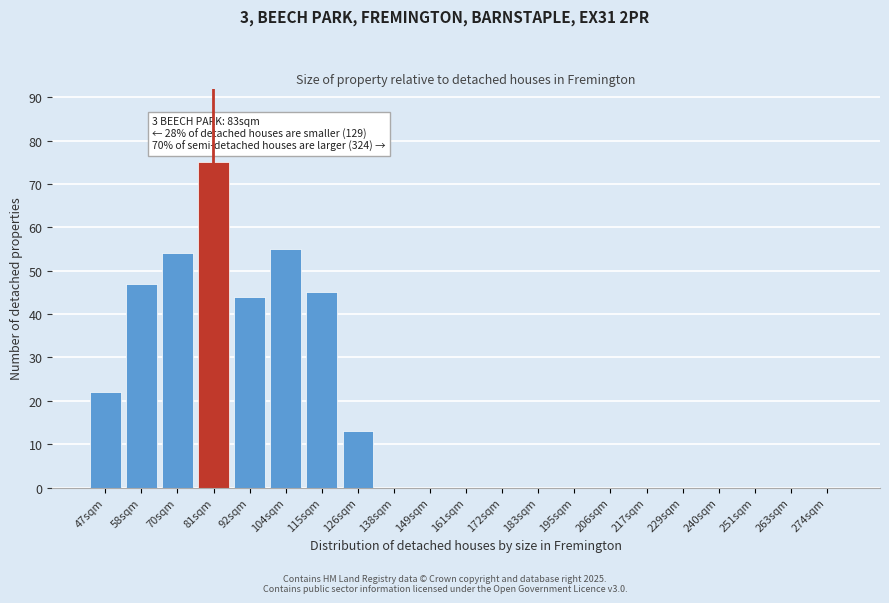

Reading right to left, extract all data points from this chart.

274sqm=0	263sqm=0	251sqm=0	240sqm=0	229sqm=0	217sqm=0	206sqm=0	195sqm=0	183sqm=0	172sqm=0	161sqm=0	149sqm=0	138sqm=0	126sqm=13	115sqm=45	104sqm=55	92sqm=44	81sqm=75	70sqm=54	58sqm=47	47sqm=22